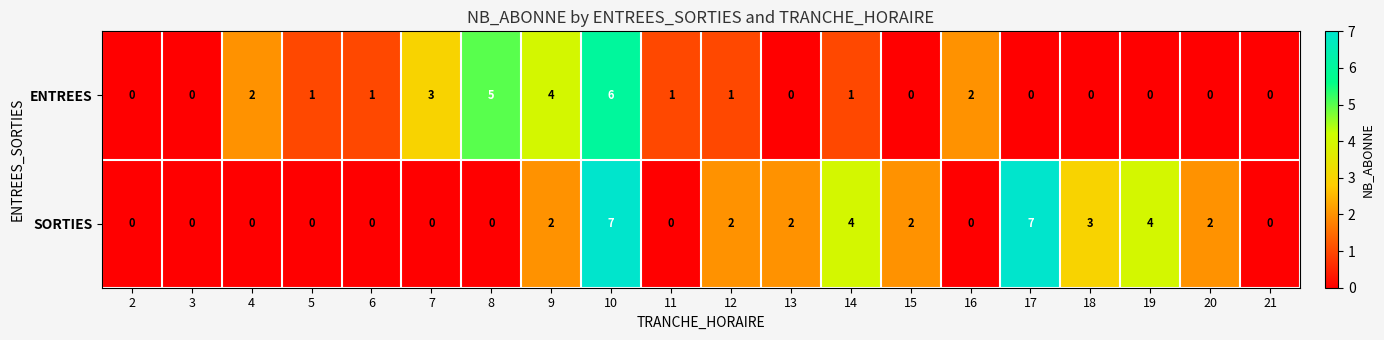

What is the maximum value shown in the chart?

7